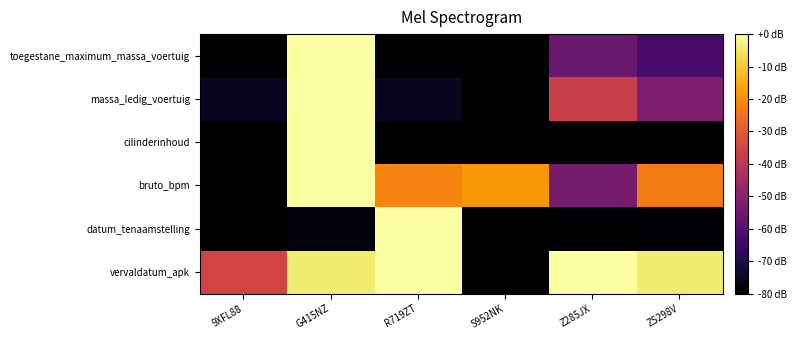

Which has a higher value, 9XFL88 or R719ZT?

R719ZT